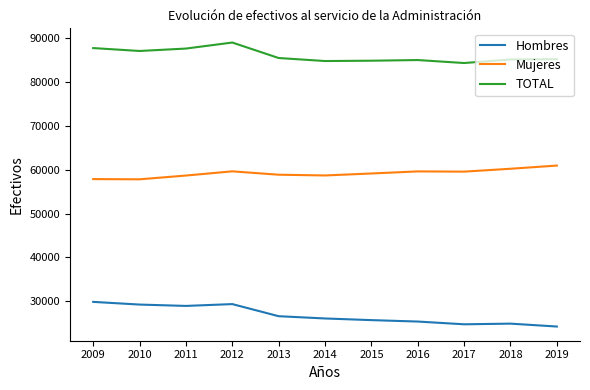

What is the difference between the highest and lowest values at 2015?

59129